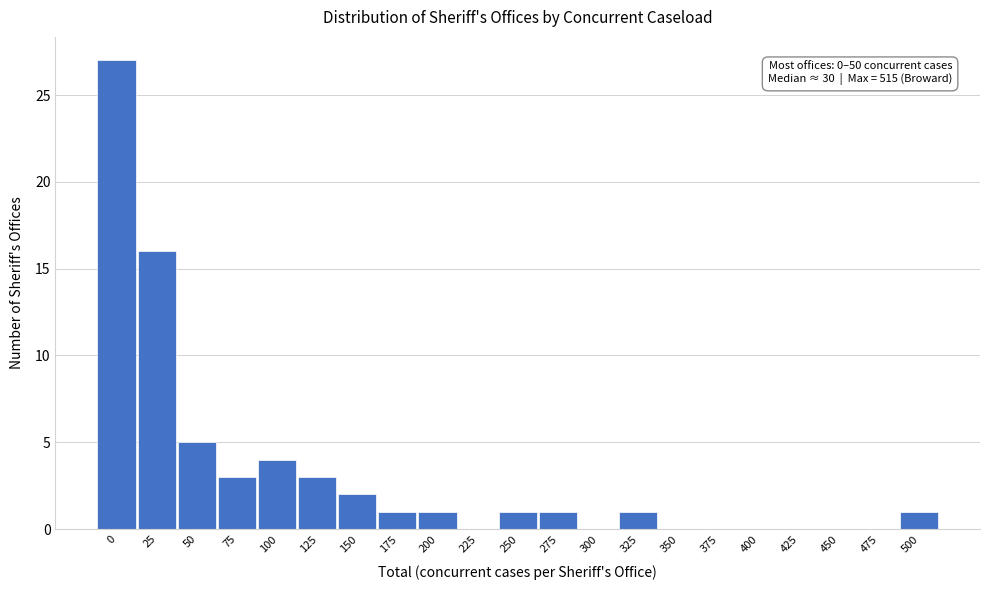

Reading left to right, what are all the values shown in this chart?

0=27	25=16	50=5	75=3	100=4	125=3	150=2	175=1	200=1	225=0	250=1	275=1	300=0	325=1	350=0	375=0	400=0	425=0	450=0	475=0	500=1